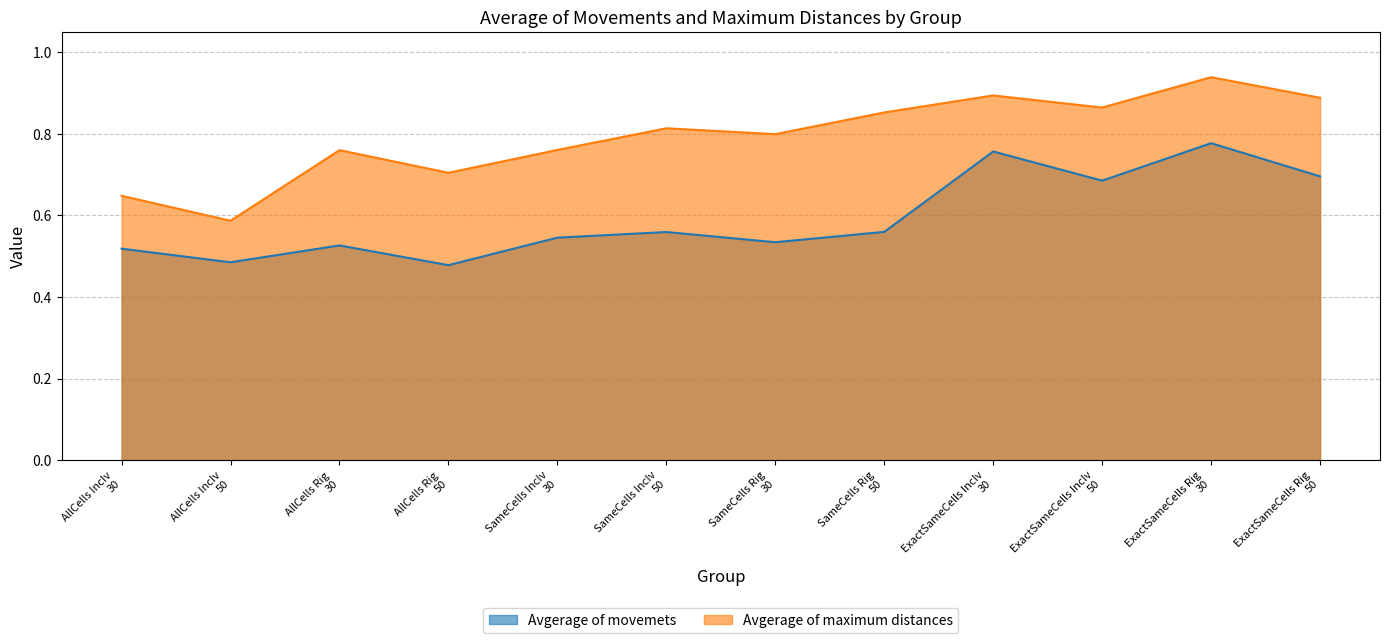

What is the total value across all series at SameCells IncIv
30?

1.3